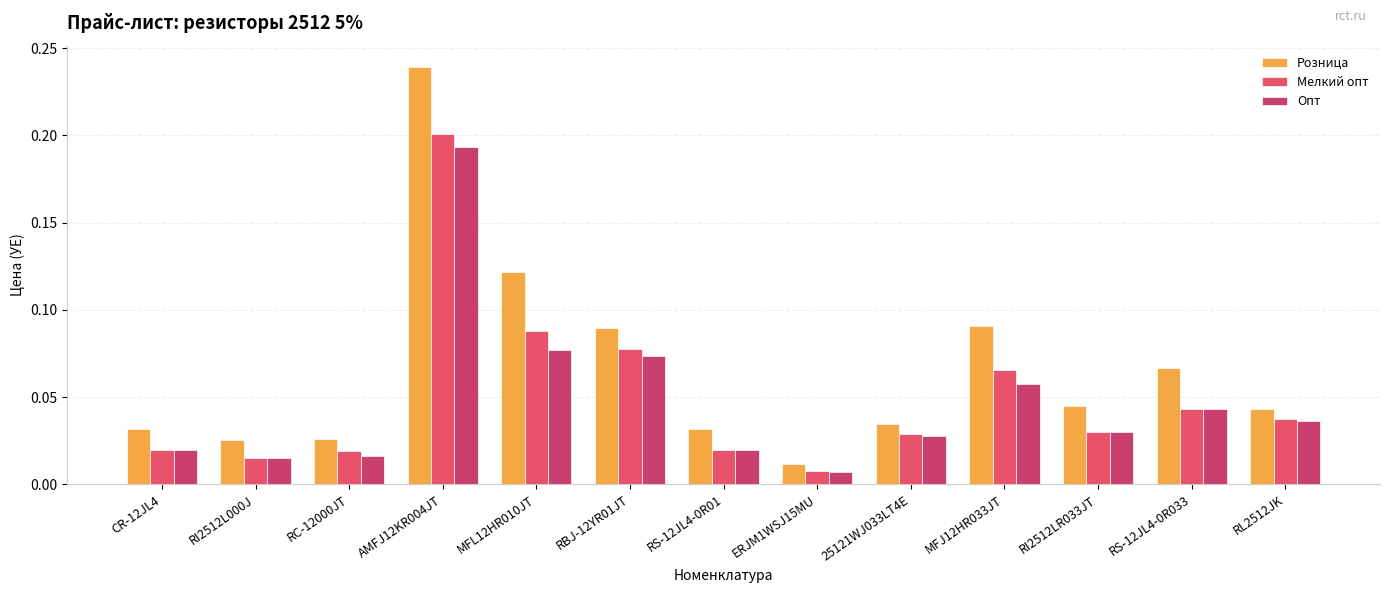

Is the value of Мелкий опт at RC-12000JT greater than the value of Опт at RS-12JL4-0R01?

No